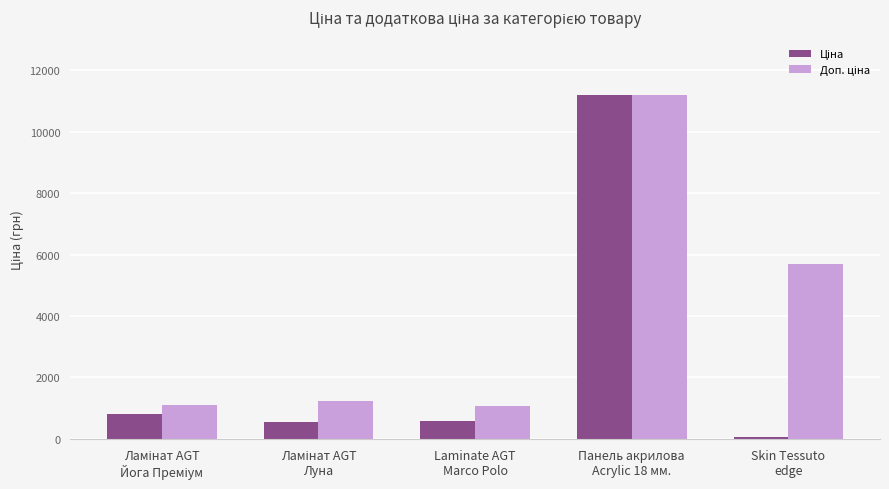

What is the label of the 3rd bar from the left?

Laminate AGT
Marco Polo